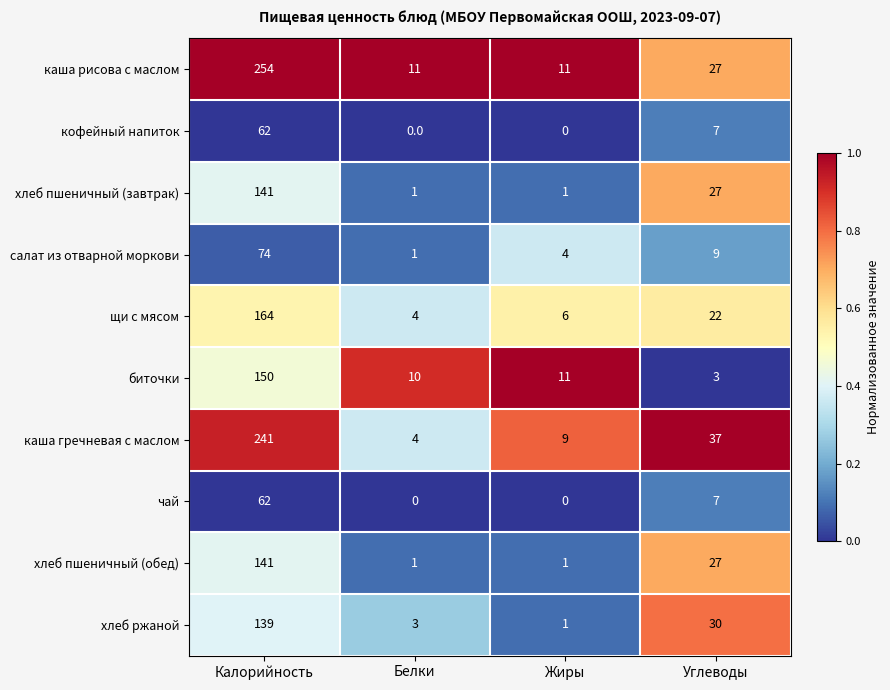

Which category has the highest value in the каша рисова с маслом series?

Калорийность